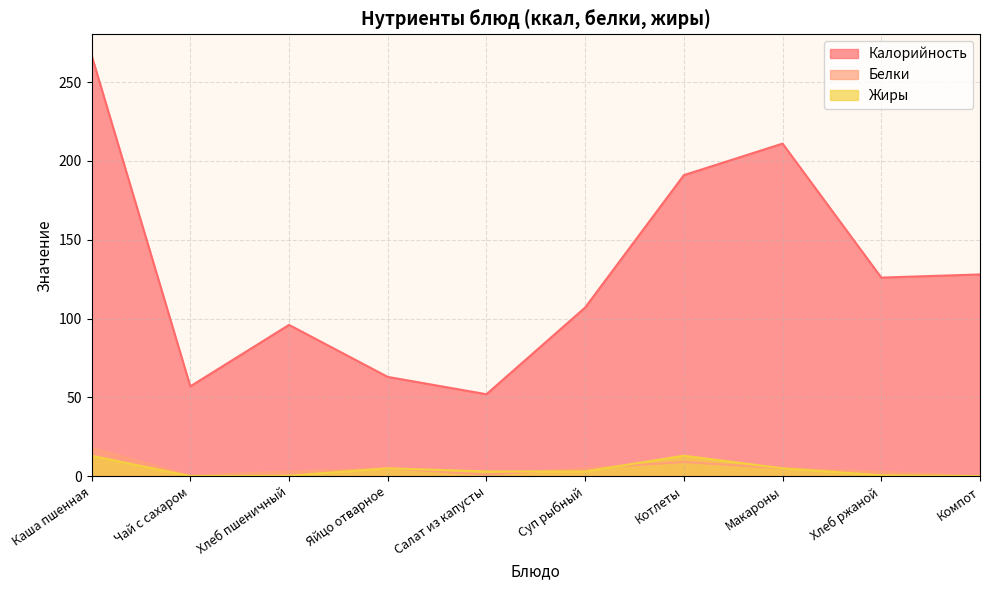

What is the difference between the second highest and minimum values in the Белки series?

9.0